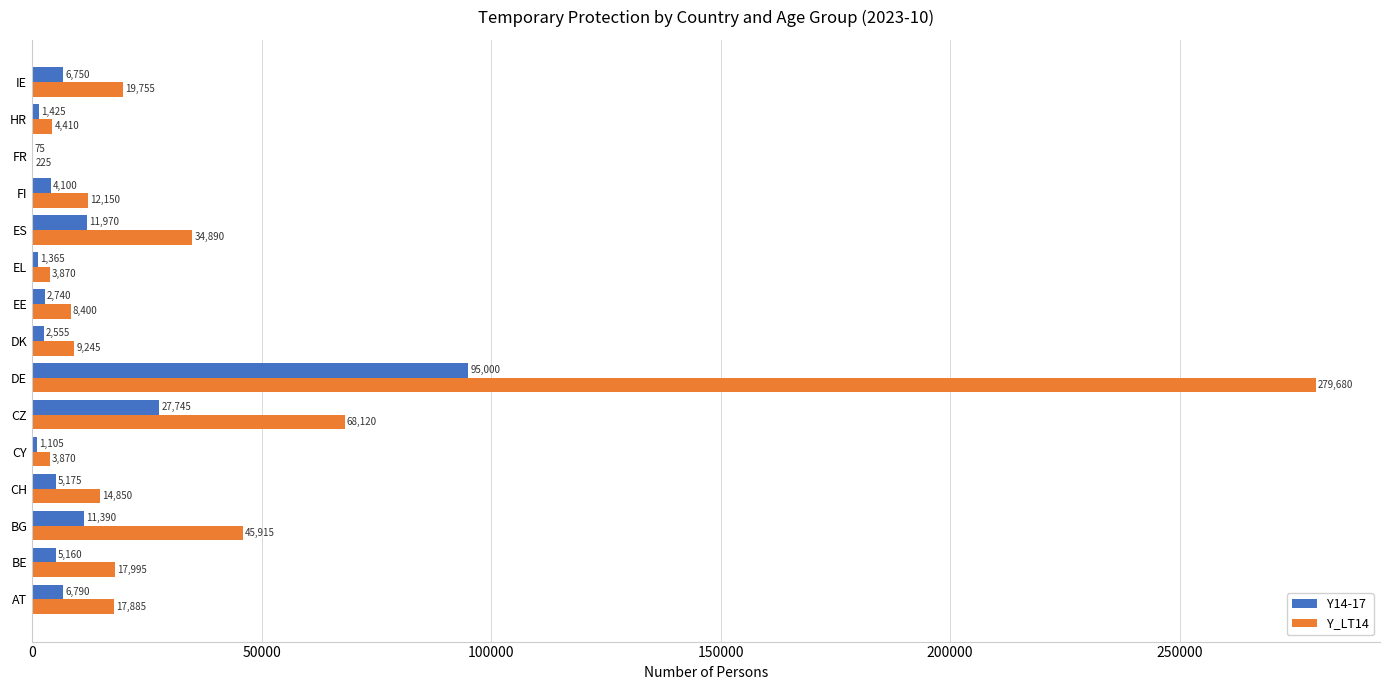

What is the average value of the Y14-17 series?

12223